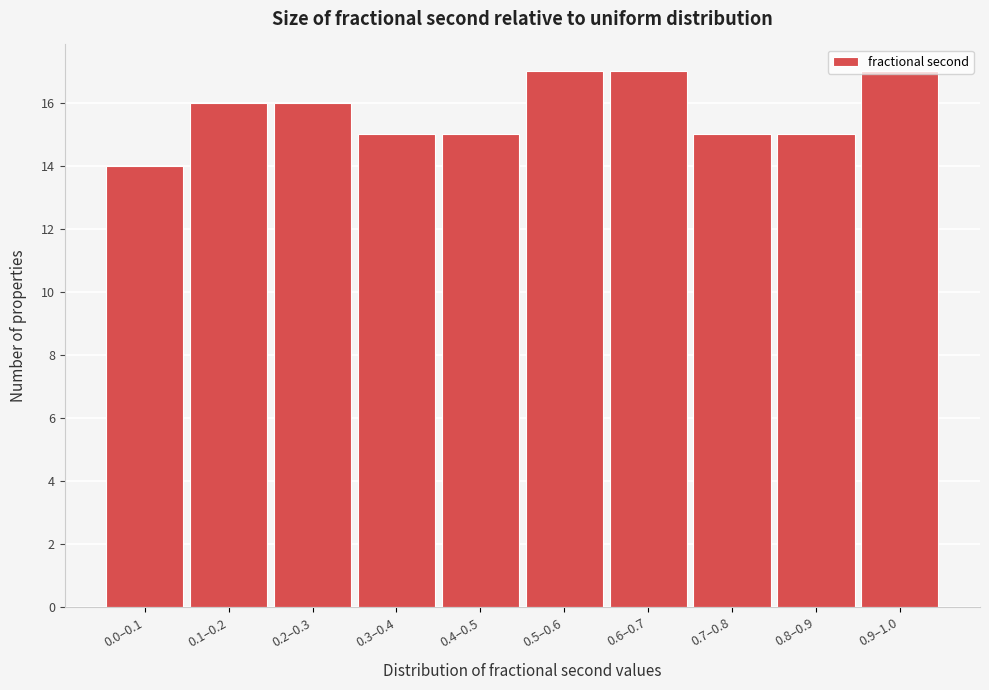

What is the value of the 7th bar from the left?

17